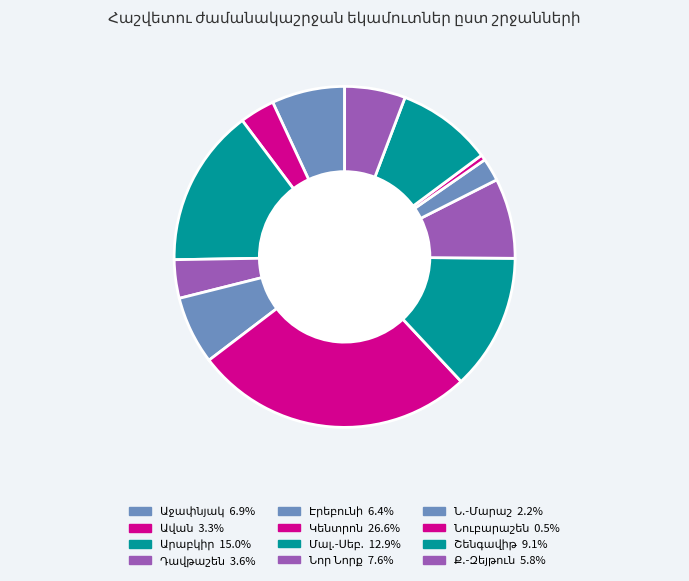

How many slices are in this pie chart?

12